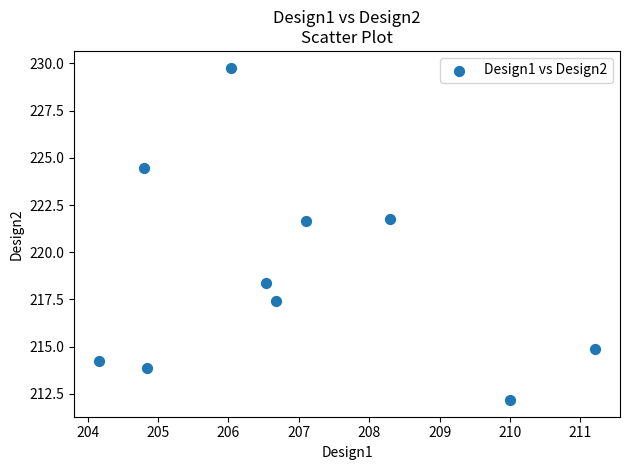

What is the average Y value?

218.9